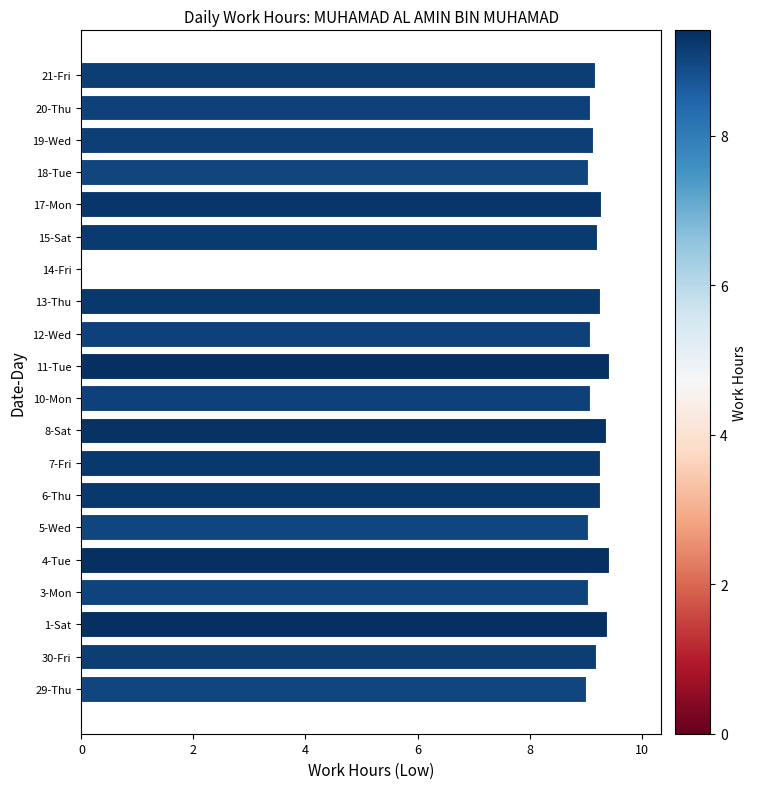

What is the sum of the values at 29-Thu and 14-Fri?

9.0